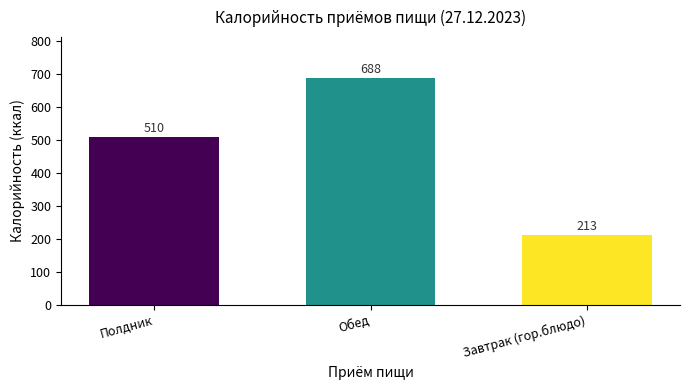

What is the difference between the values at Полдник and Завтрак (гор.блюдо)?

297